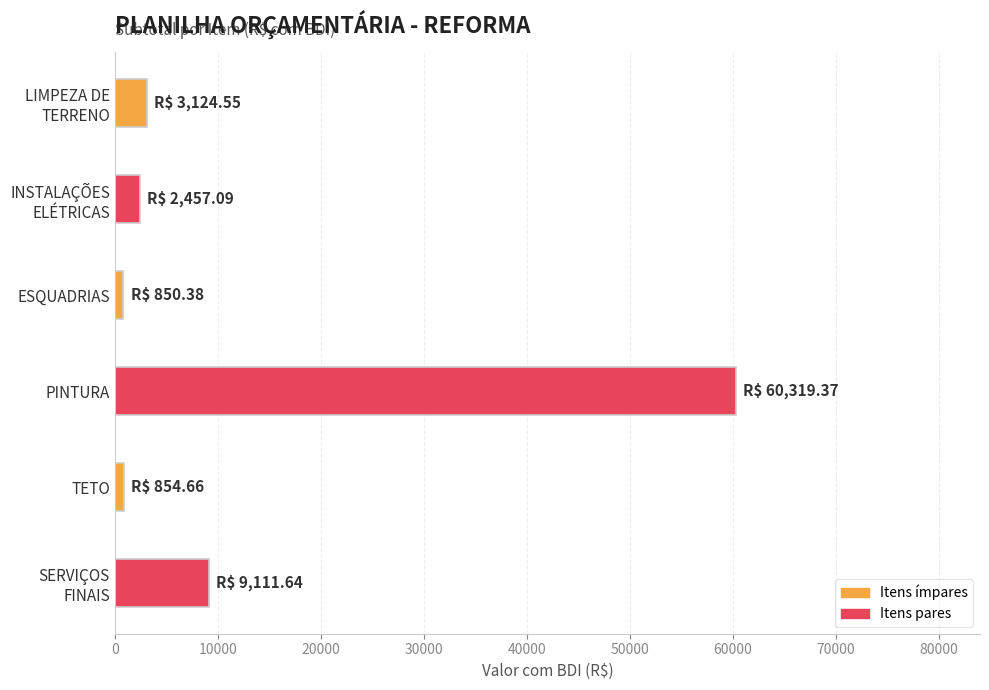

What value does the data have at PINTURA?

60319.4